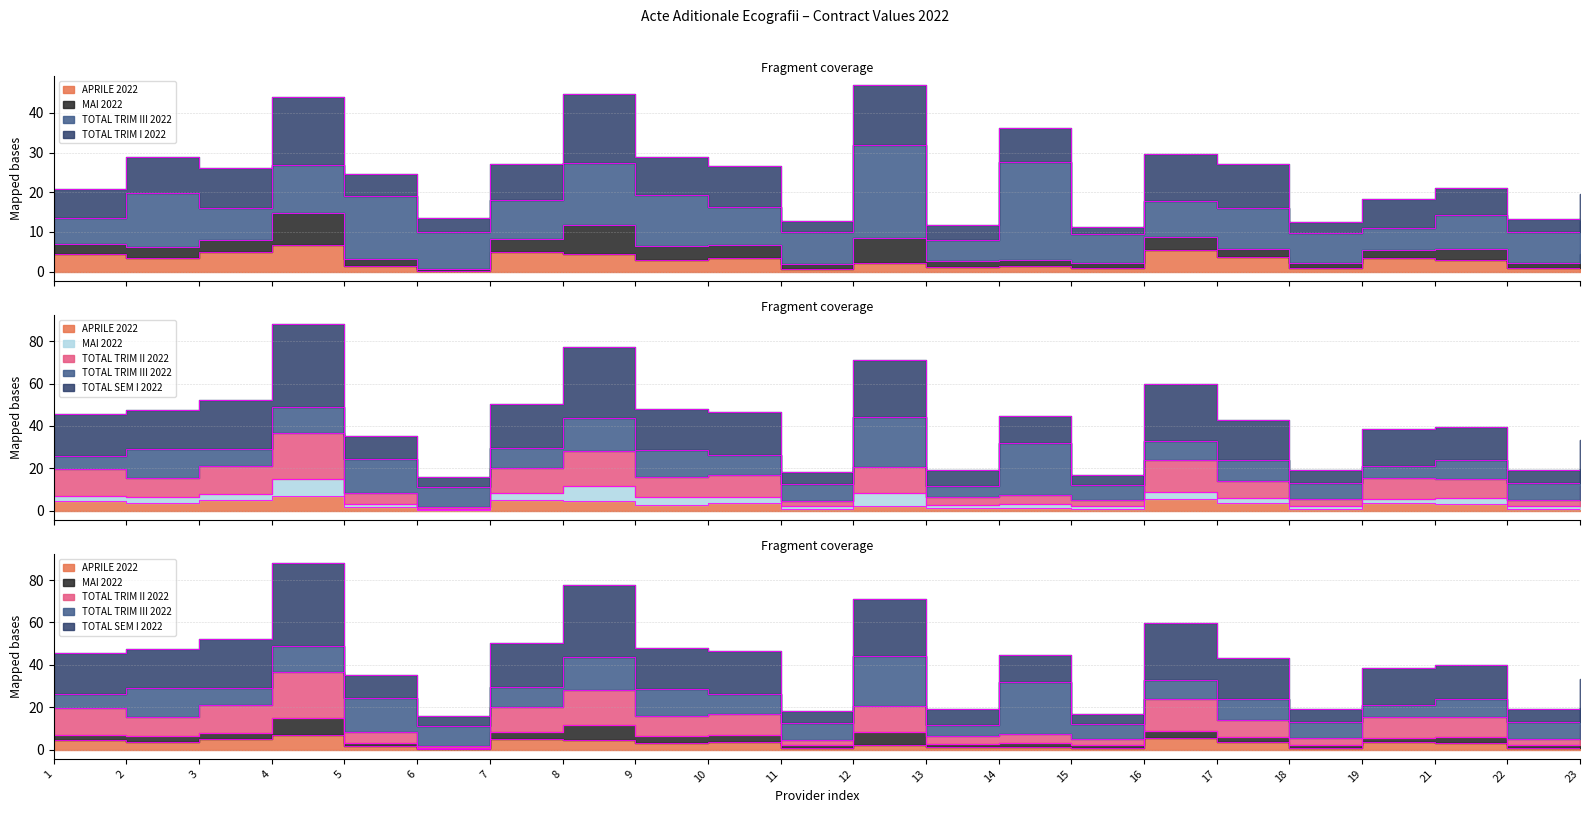

Is the value of TOTAL SEM I 2022 at 13 greater than the value of APRILE 2022 at 18?

Yes